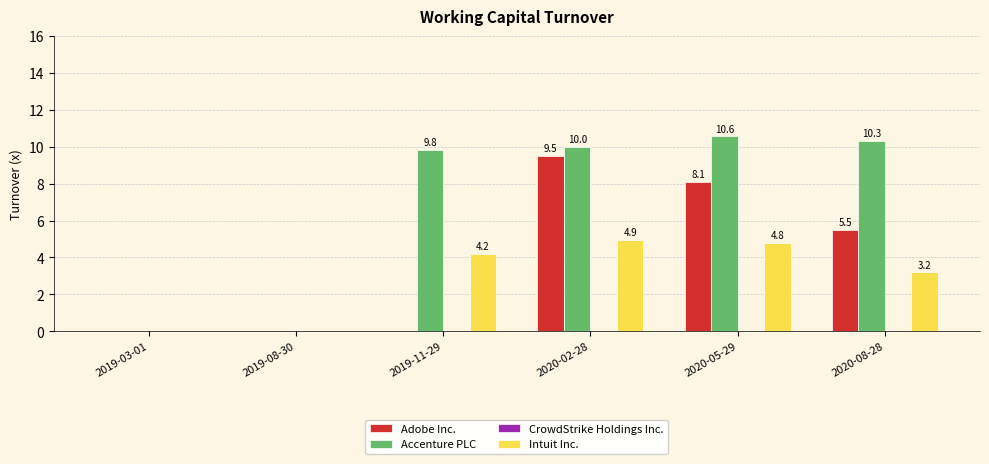

What is the difference between the Adobe Inc. values at 2019-03-01 and 2020-05-29?

8.1